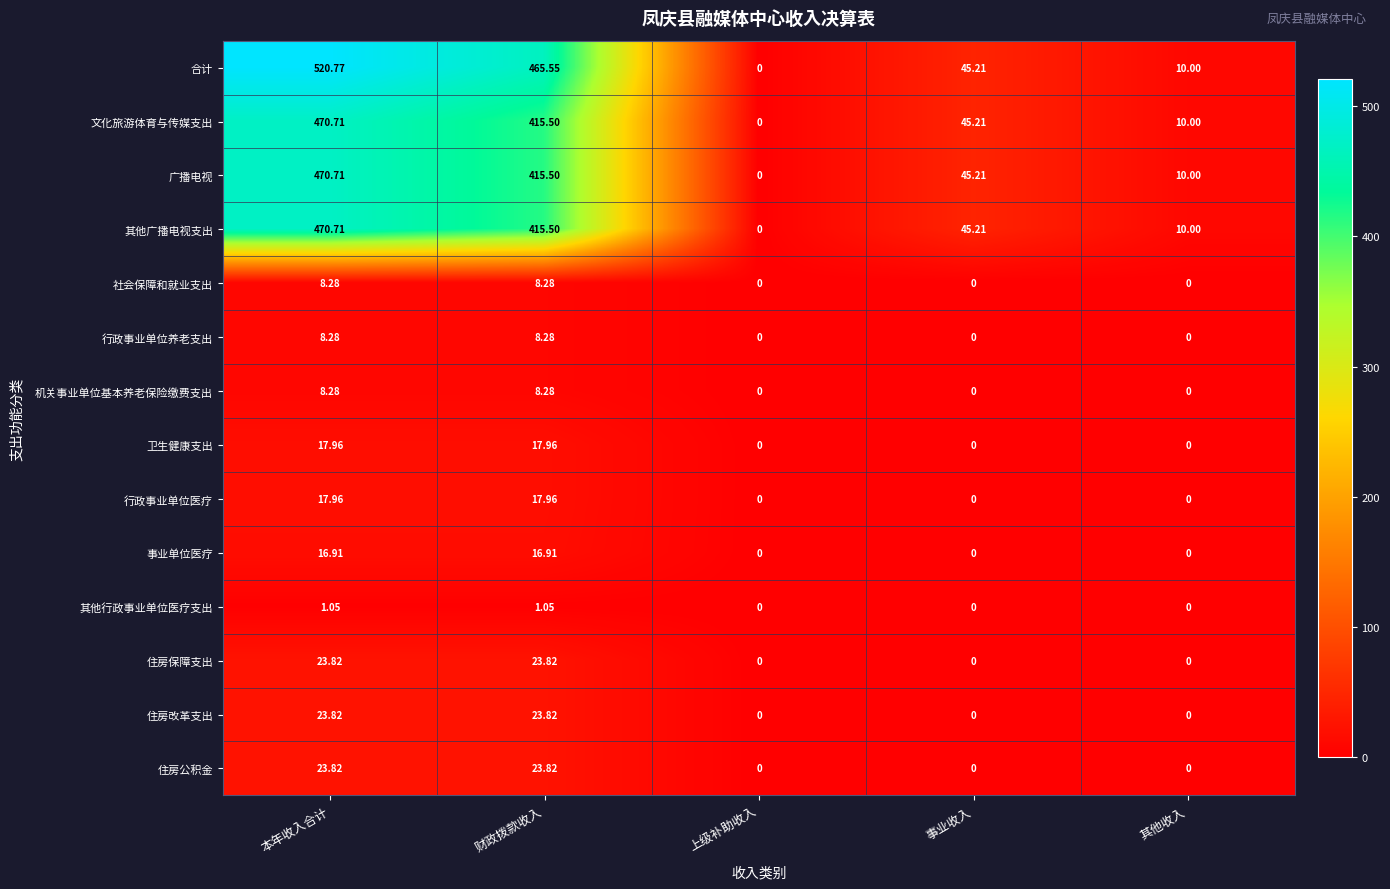

At which category is the sum across all series the highest?

本年收入合计